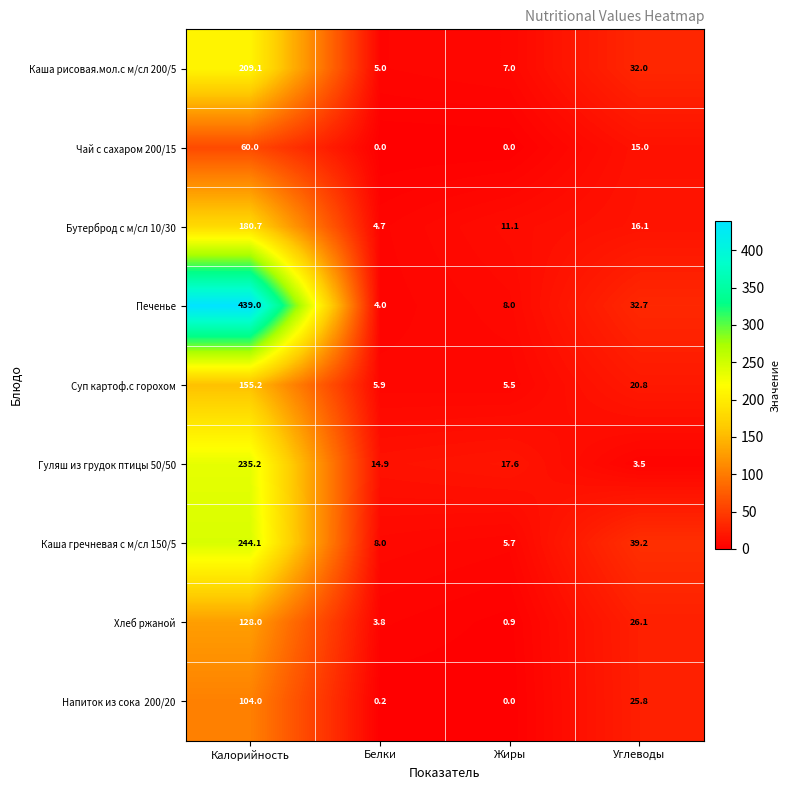

Is it true that Печенье equals 32.7 at Углеводы?

True